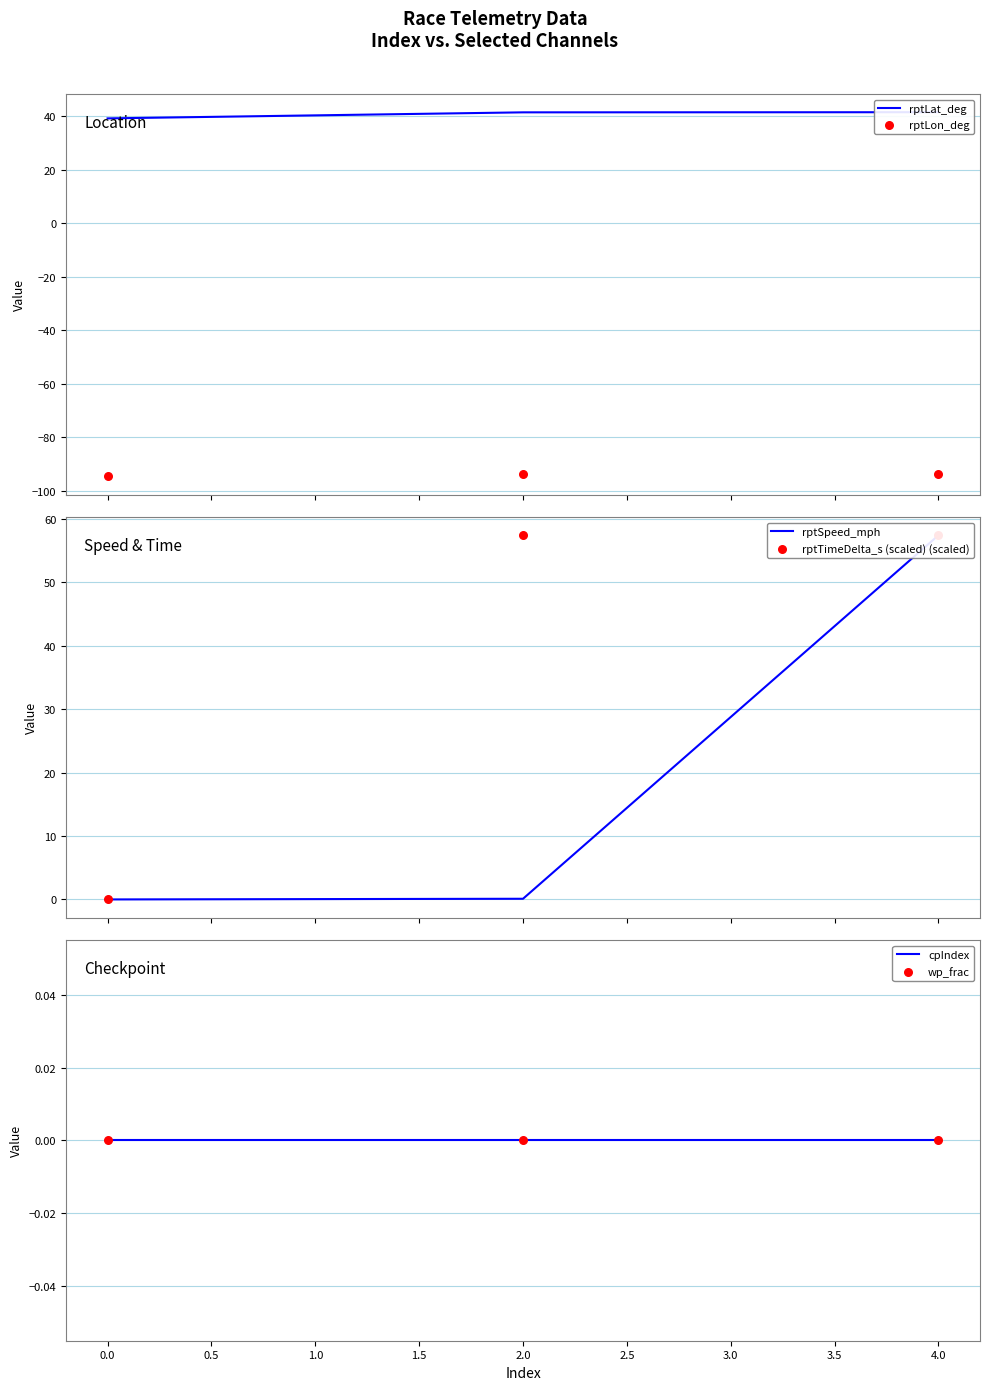

At how many categories does at least one series exceed -60?

3